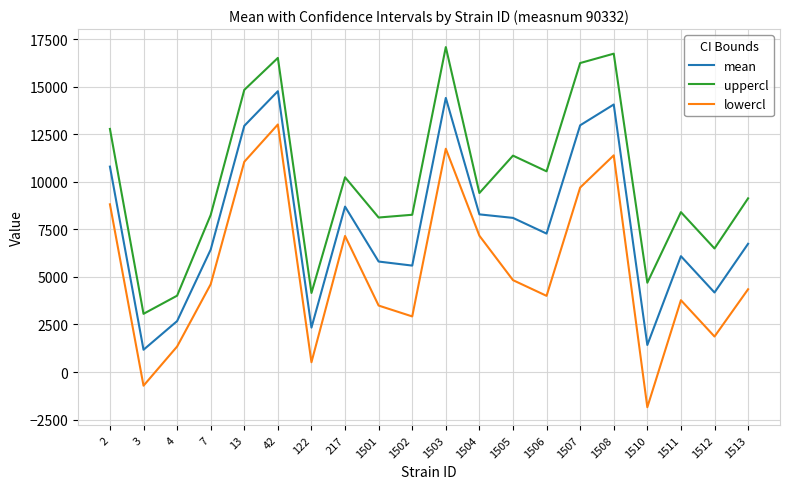

How many distinct data groups are displayed?

3